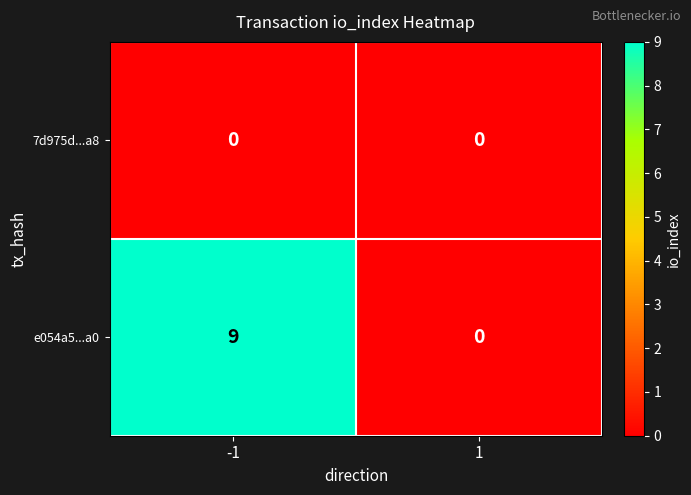

Which series has the widest spread of values?

e054a5...a0